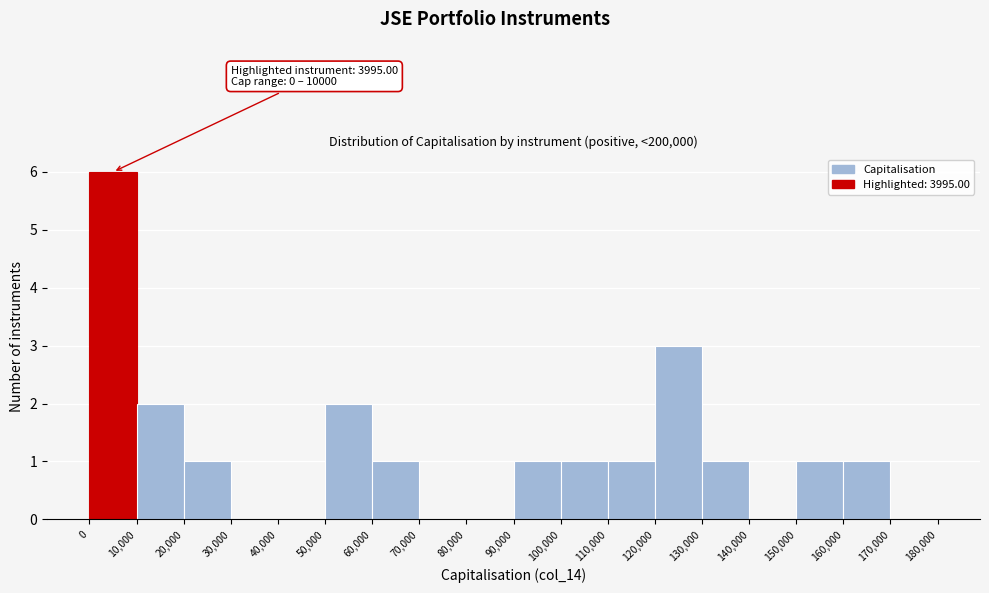

Over which range of the x-axis is the bar tallest?

0 to 10,000